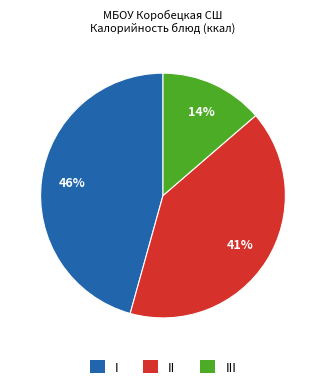

To the nearest percent, what is the difference between the largest and smallest slice percentages?

32%